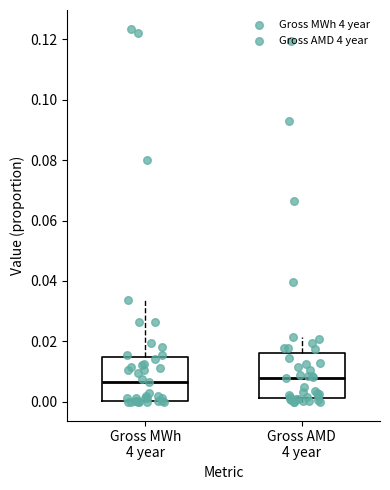

Where does the median line of the box for Gross MWh 4 year sit on the y-axis? The values are not printed on the chart, so give them approximately, as read against the axis.

0.006